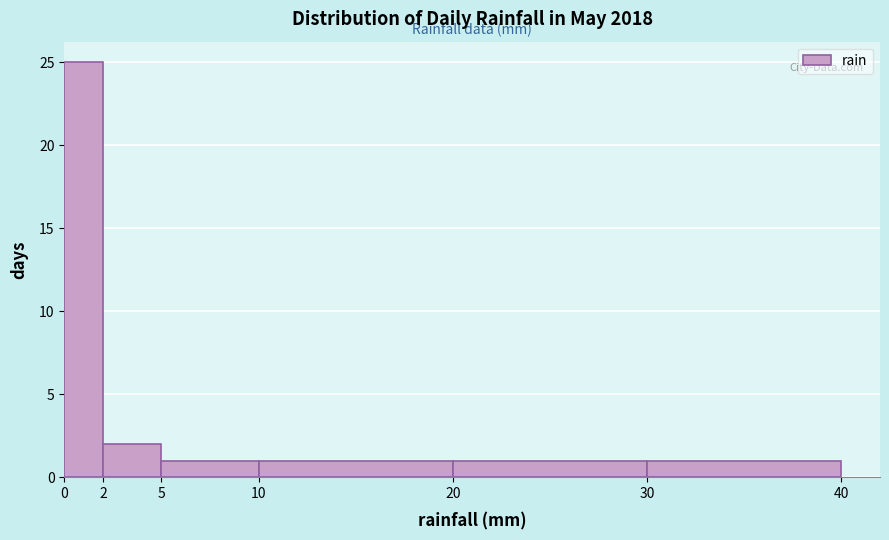

Reading left to right, transcribe this chart: for each bar, give the range it covers on the x-axis and its height. The values are not printed on the chart, so give them approximately, as read against the axis.

0 to 2: 25
2 to 5: 2
5 to 10: 1
10 to 20: 1
20 to 30: 1
30 to 40: 1